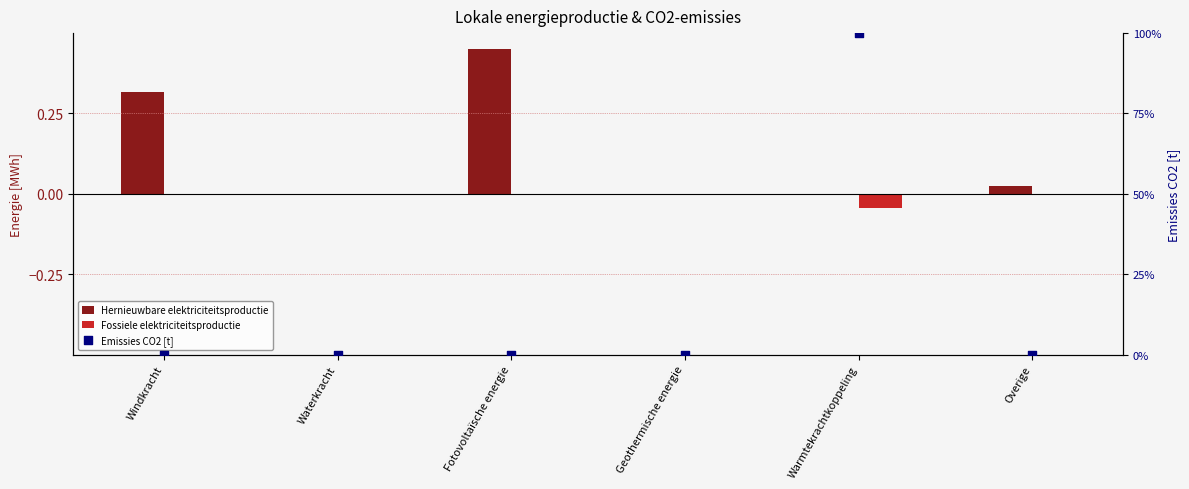

Which series contains the highest Y value?

Emissies CO2 [t]